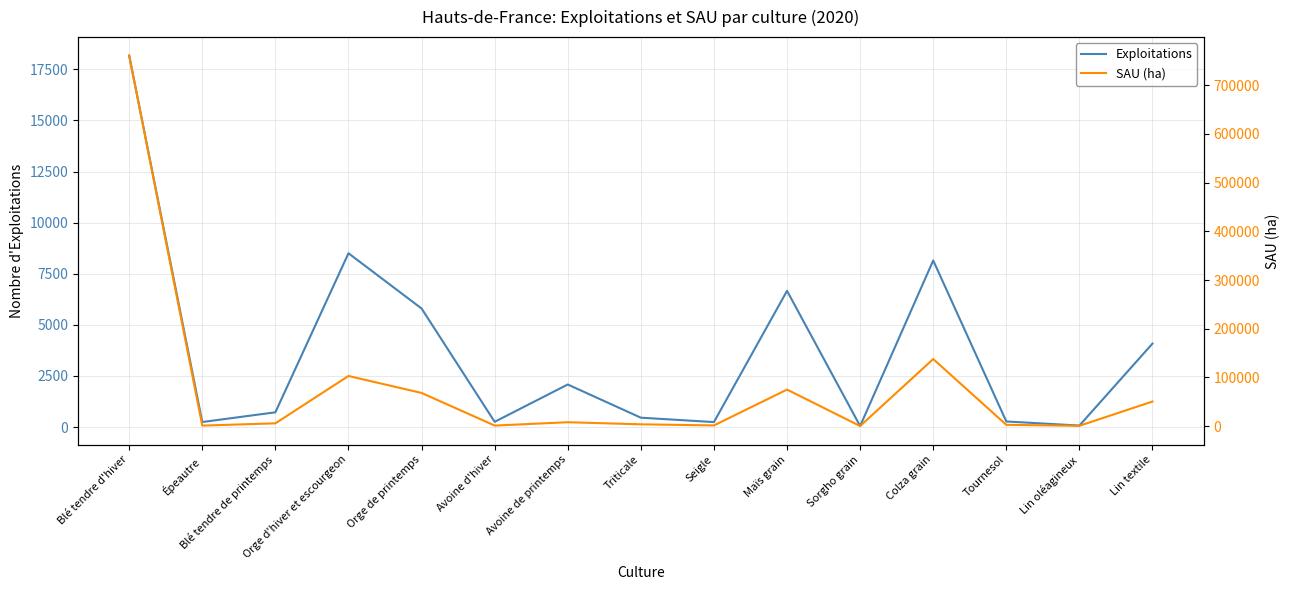

True or false: Exploitations has a value of 65.4 at Sorgho grain.

False